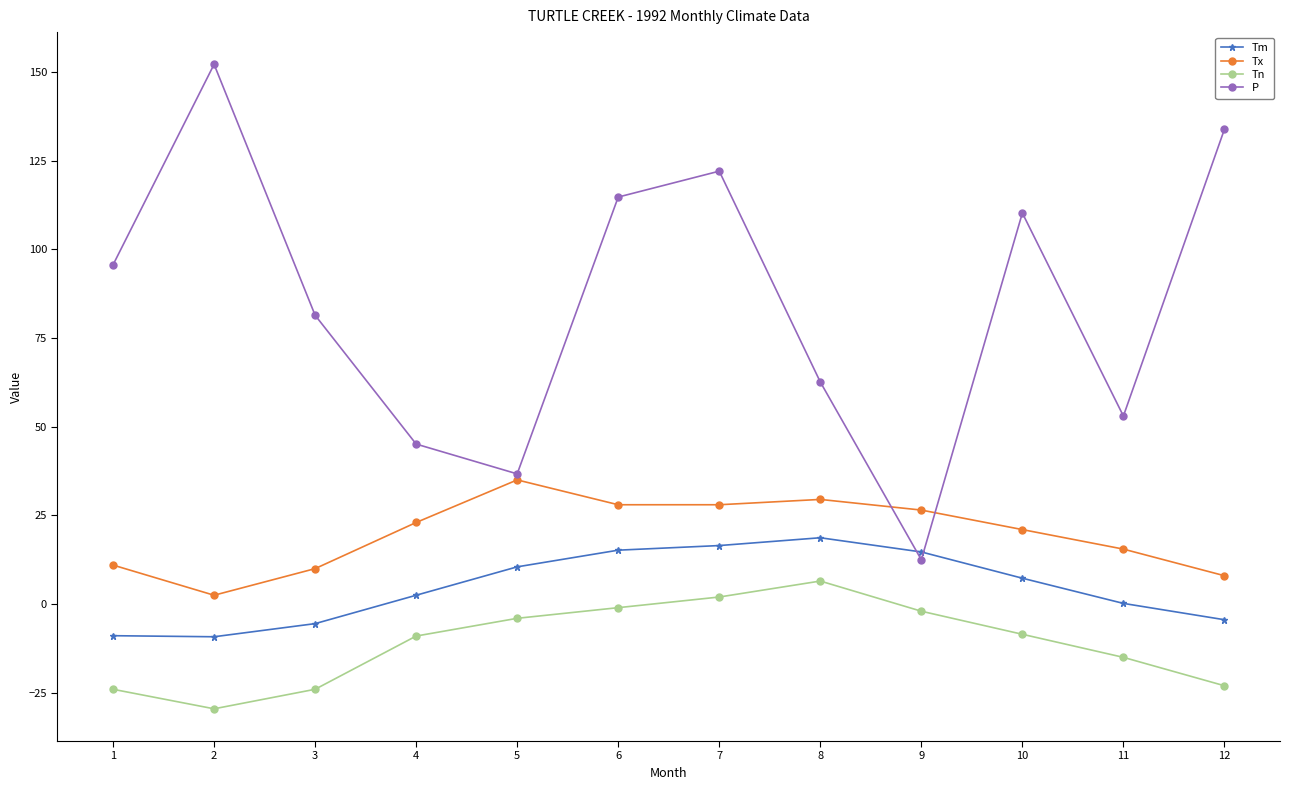

How many data points does each series have?

12